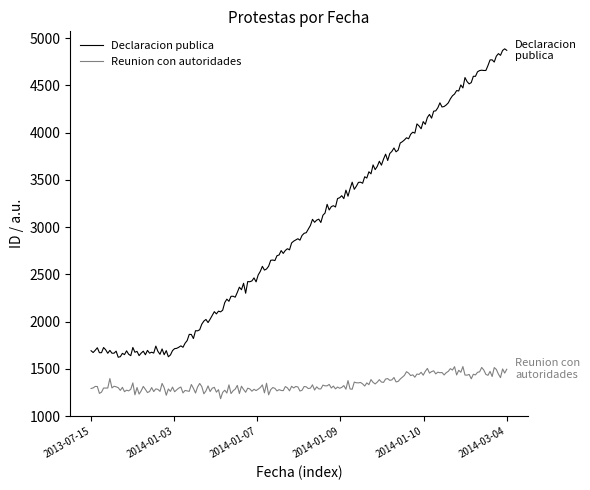

Rank the series by their average value, from lowest to highest.

Reunion con autoridades, Declaracion publica